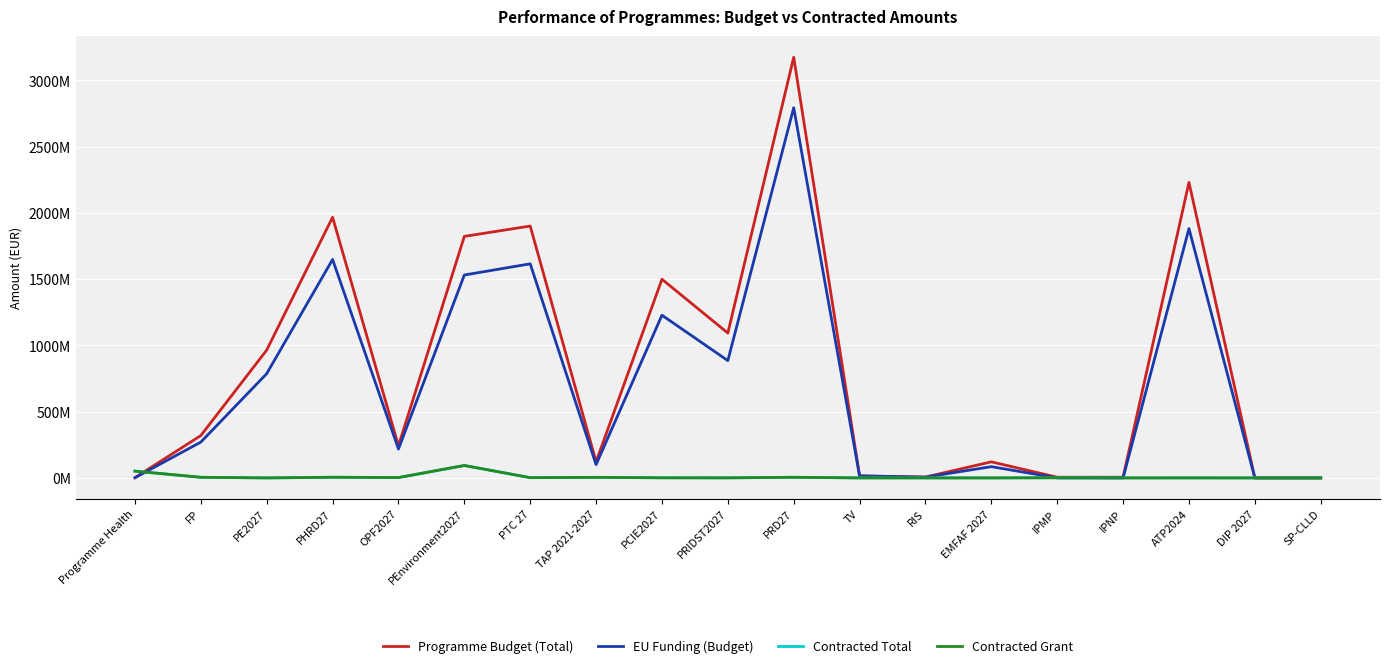

What are all the series names shown in the legend?

Programme Budget (Total), EU Funding (Budget), Contracted Total, Contracted Grant